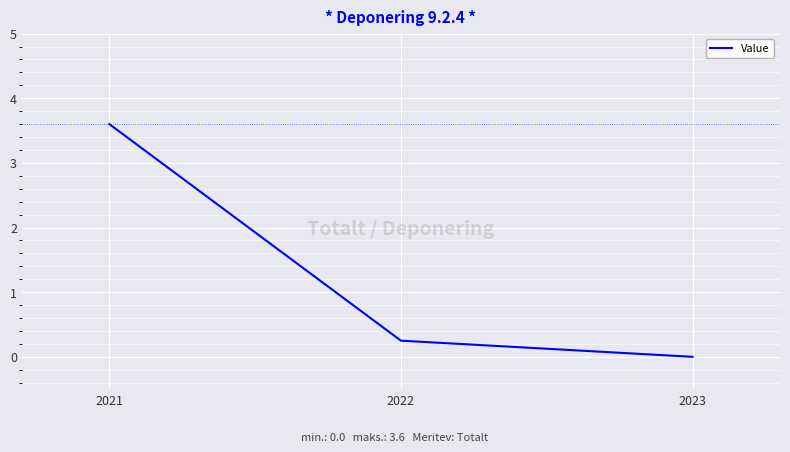

What is the sum of the values at 2022 and 2021?

3.9